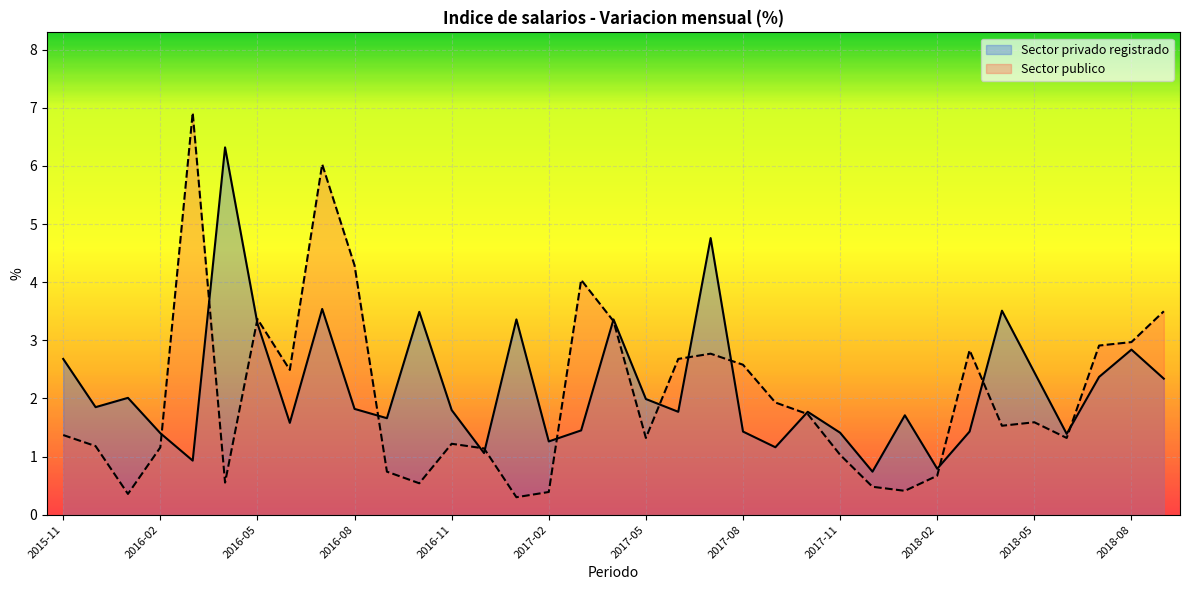

What are all the series names shown in the legend?

Sector privado registrado, Sector publico